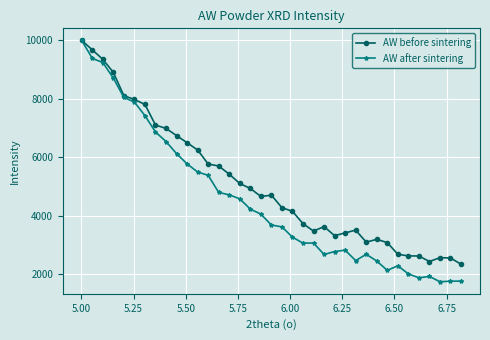

What is the maximum value for AW before sintering?

10000.0